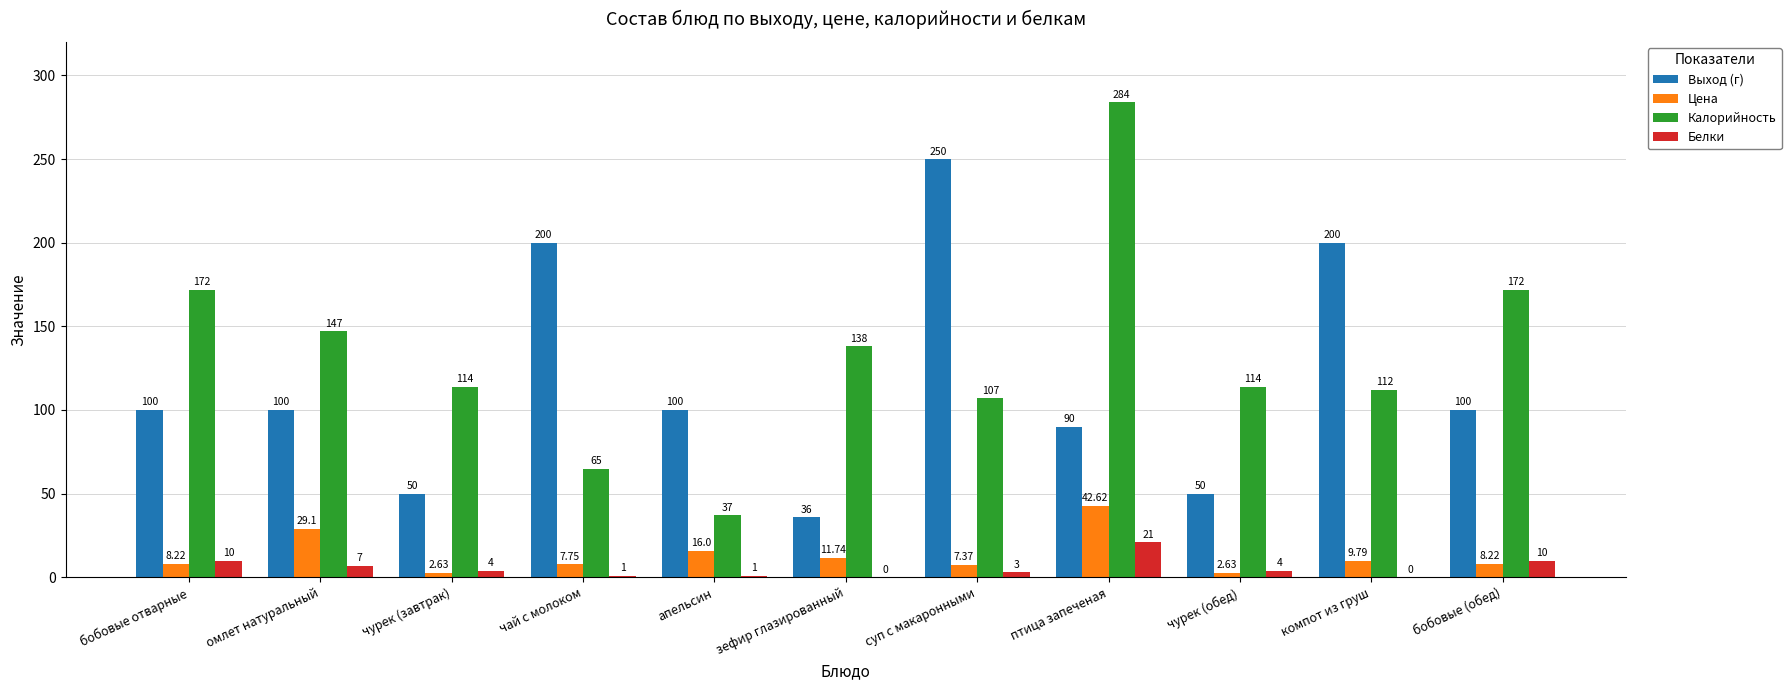

What is the average value of the Выход (г) series?

116.0